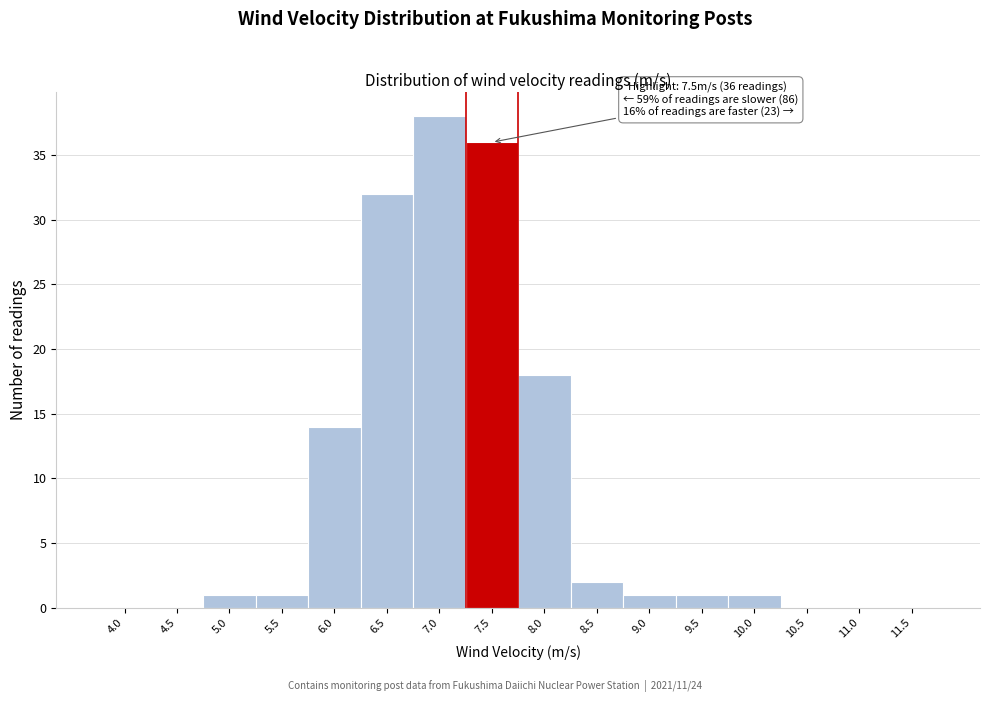

Reading right to left, transcribe all the data shown in this chart.

11.5=0	11.0=0	10.5=0	10.0=1	9.5=1	9.0=1	8.5=2	8.0=18	7.5=36	7.0=38	6.5=32	6.0=14	5.5=1	5.0=1	4.5=0	4.0=0